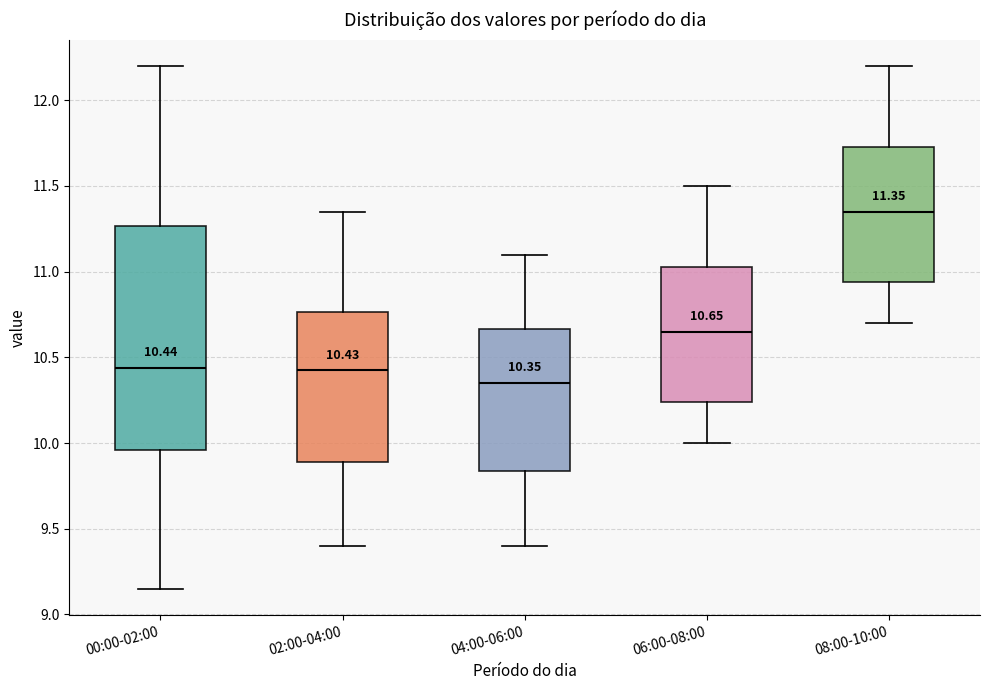

Which box is the tallest, from its lower edge to its upper edge?

00:00-02:00